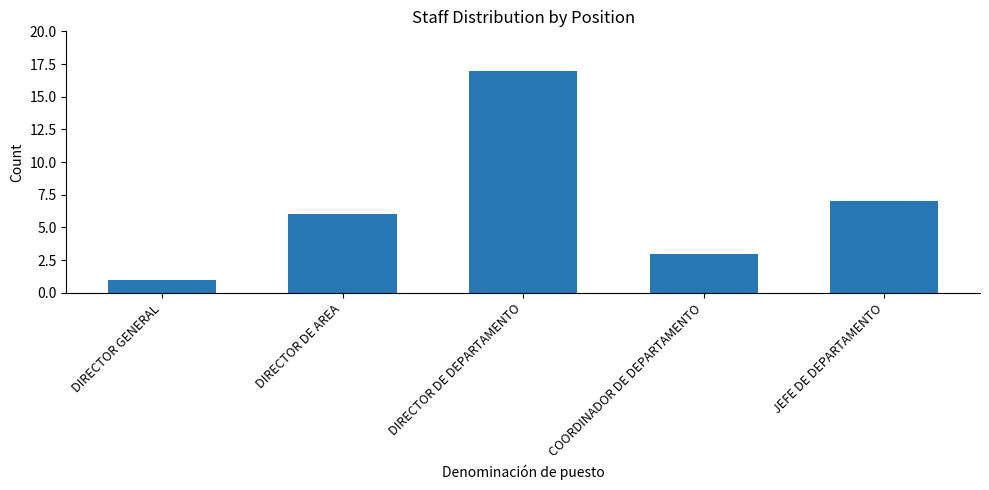

The value at COORDINADOR DE DEPARTAMENTO is 3. True or false?

True